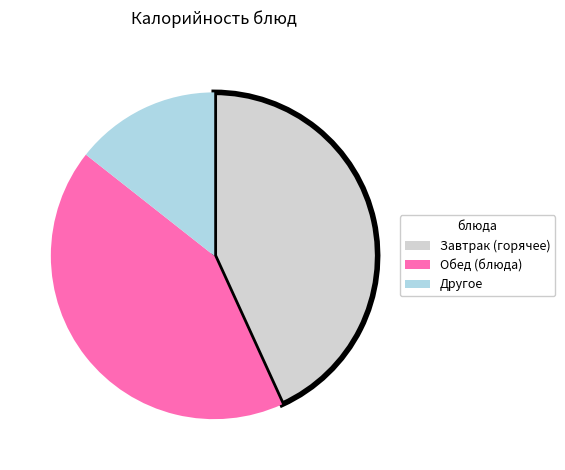

Is there a majority slice in this chart?

No